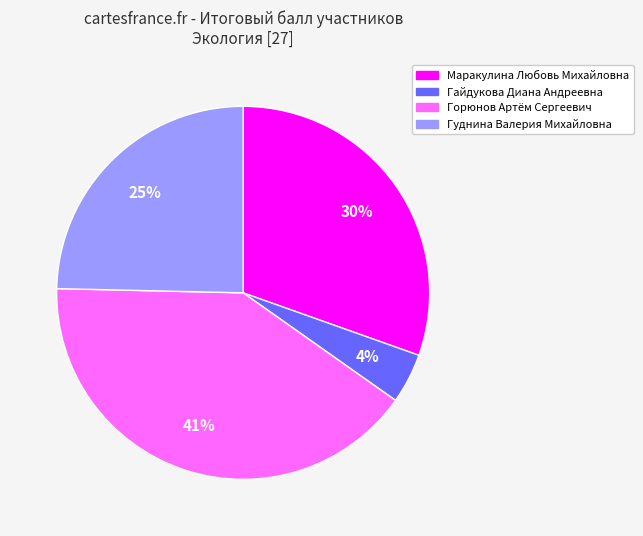

How many slices are in this pie chart?

4